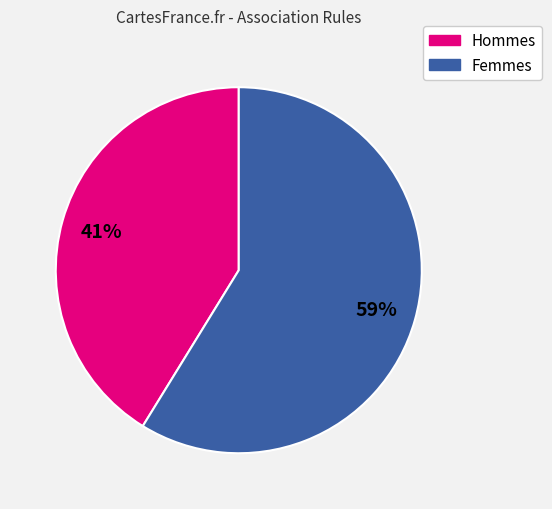

How many segments does this pie chart have?

2